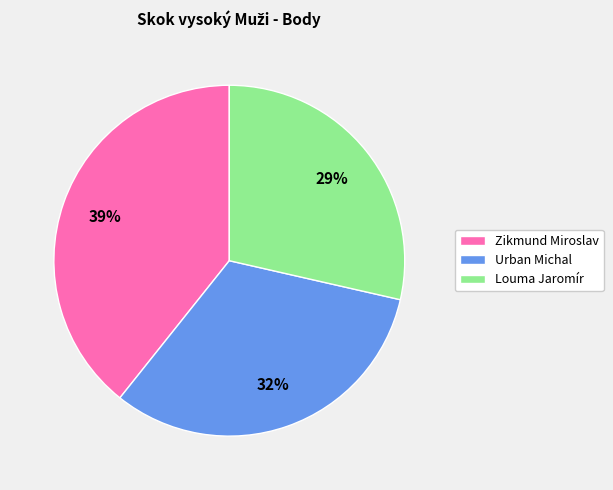

Count the number of slices in the pie.

3